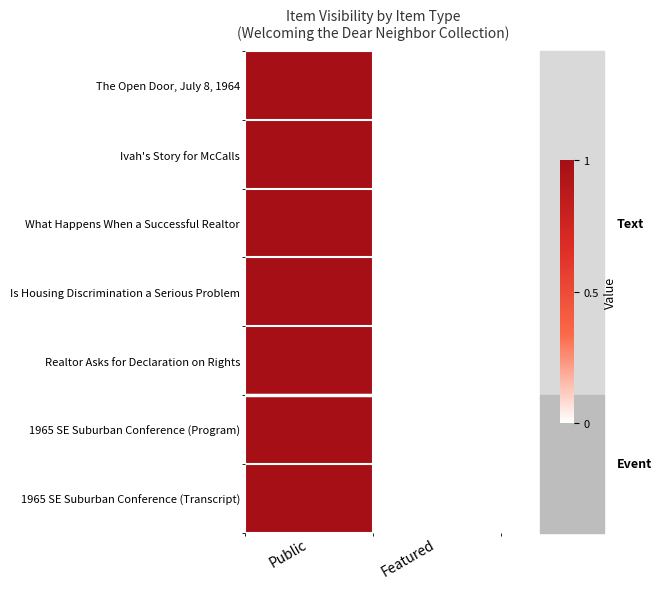

Reading left to right, list all the values displayed in this chart.

The Open Door, July 8, 1964: Public=1	Featured=0
Ivah's Story for McCalls: Public=1	Featured=0
What Happens When a Successful Realtor: Public=1	Featured=0
Is Housing Discrimination a Serious Problem: Public=1	Featured=0
Realtor Asks for Declaration on Rights: Public=1	Featured=0
1965 SE Suburban Conference (Program): Public=1	Featured=0
1965 SE Suburban Conference (Transcript): Public=1	Featured=0